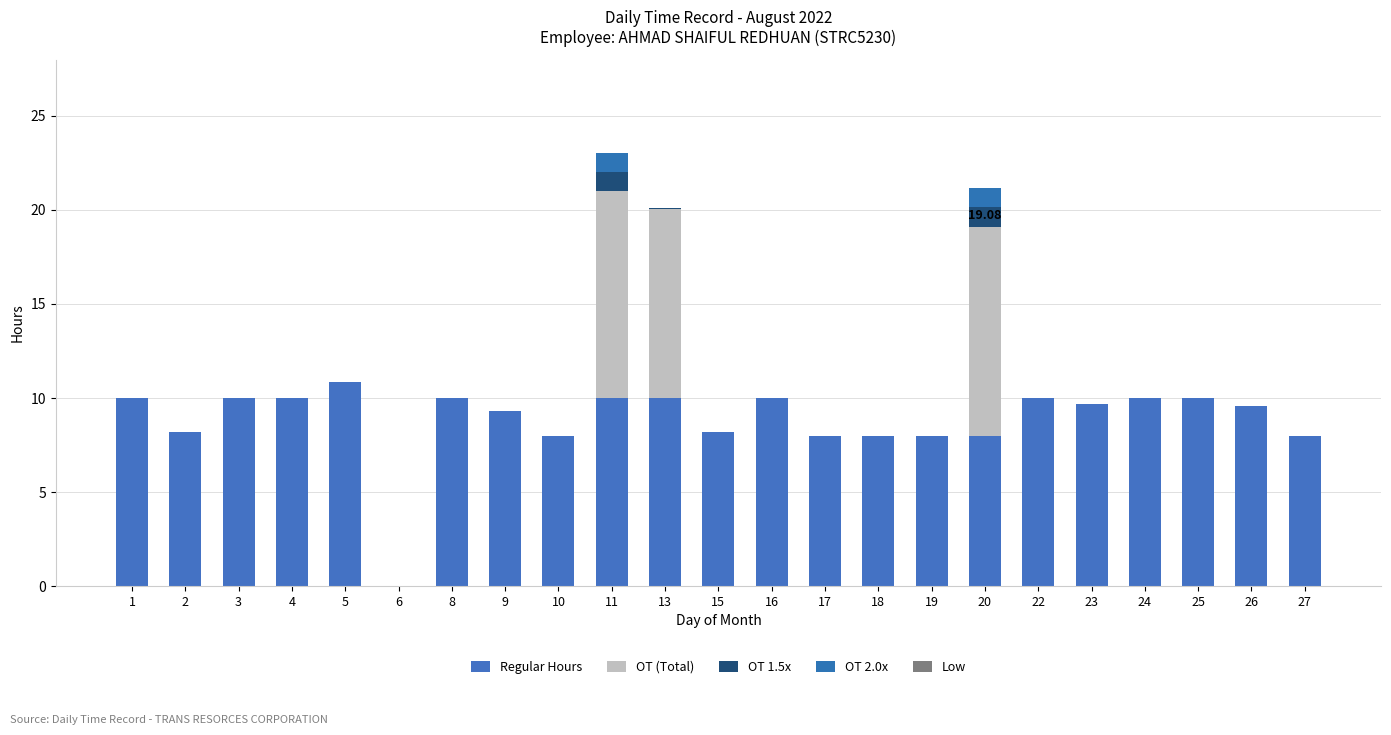

Which series changed the most between 16 and 25?

Regular Hours